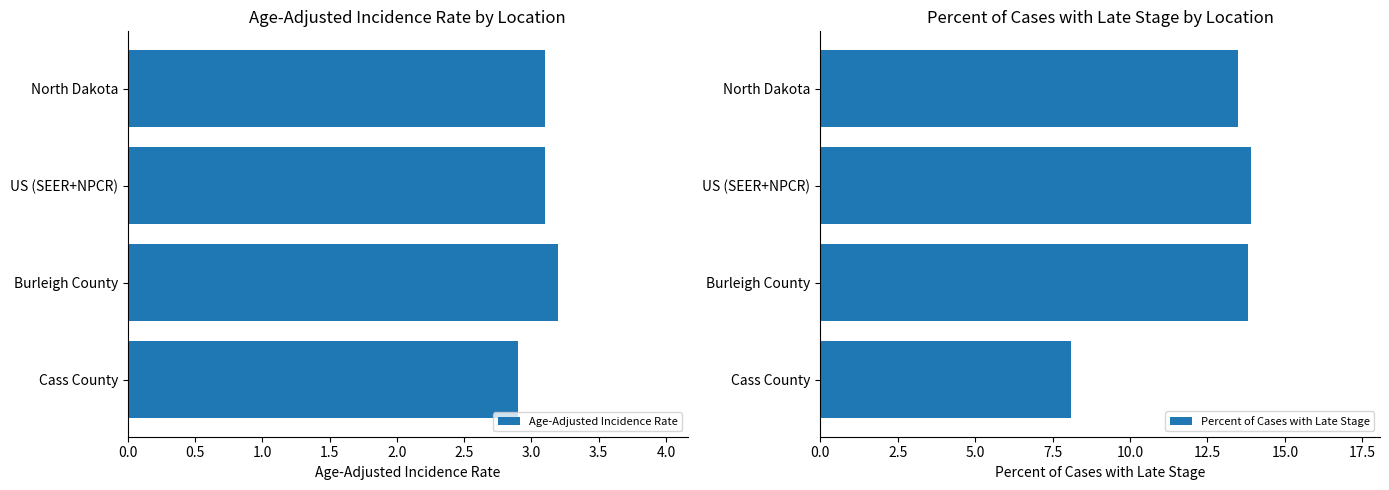

At which label does Age-Adjusted Incidence Rate reach its peak?

Burleigh County